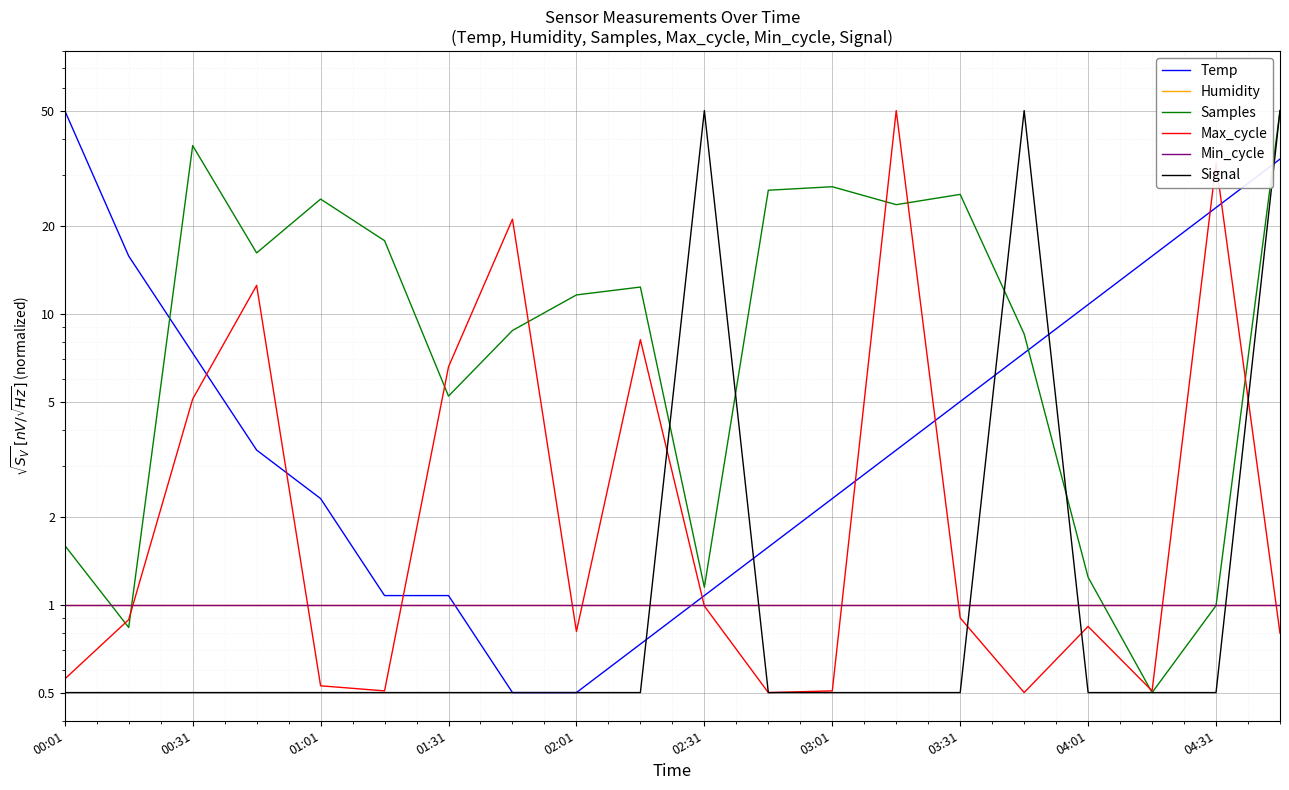

What is the sum of all Signal values?

158.5